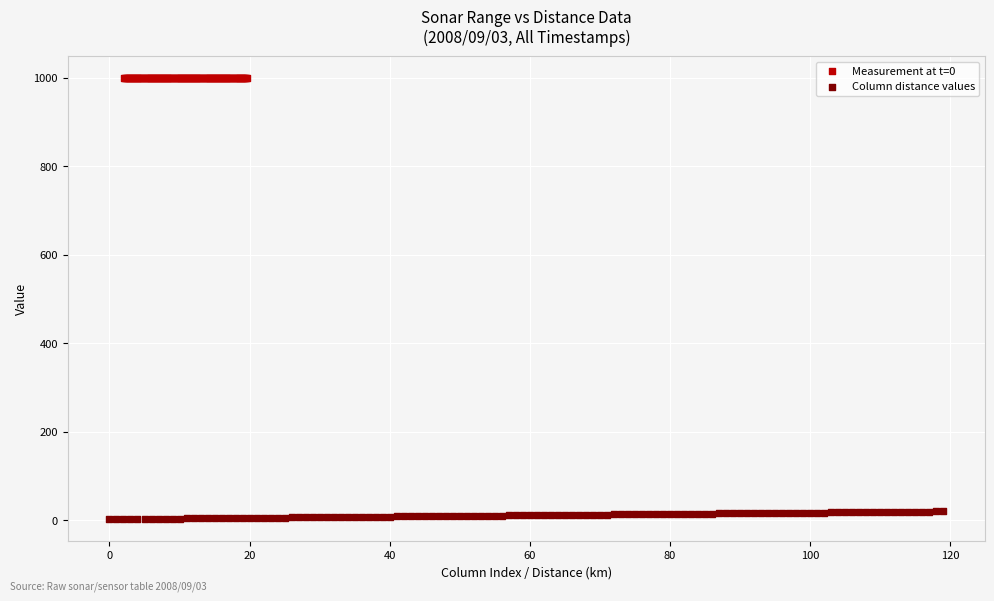

Which series reaches the maximum Y coordinate?

Measurement at t=0